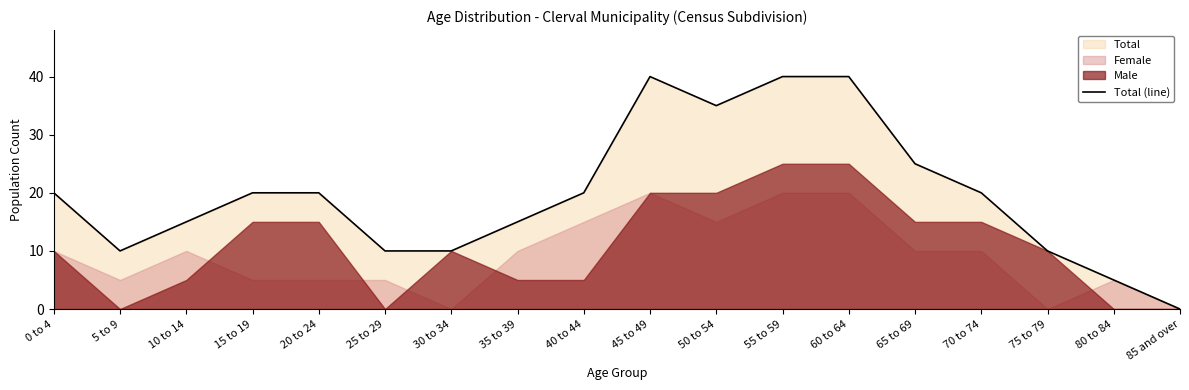

What is the sum of the values at 85 and over and 55 to 59?

40